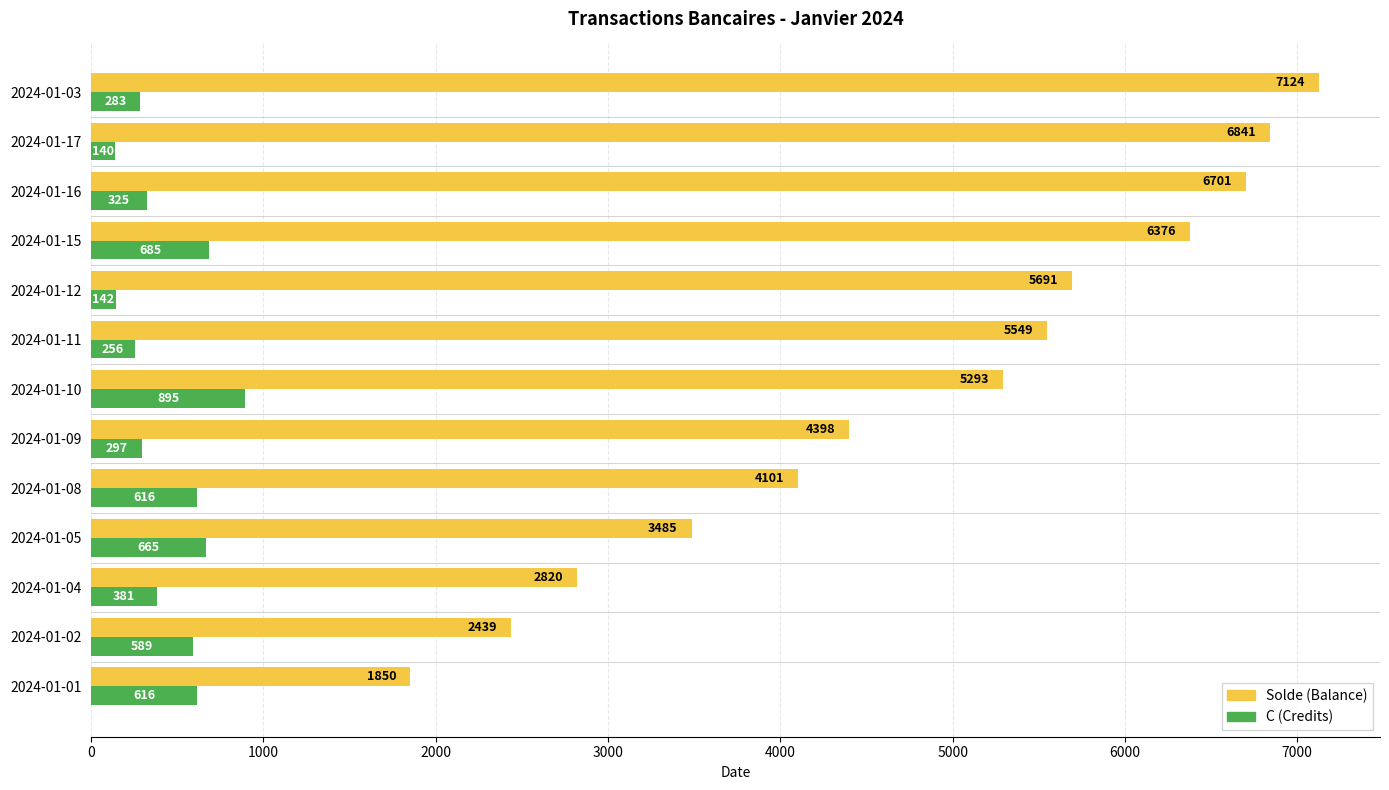

At how many categories does at least one series exceed 404?

13